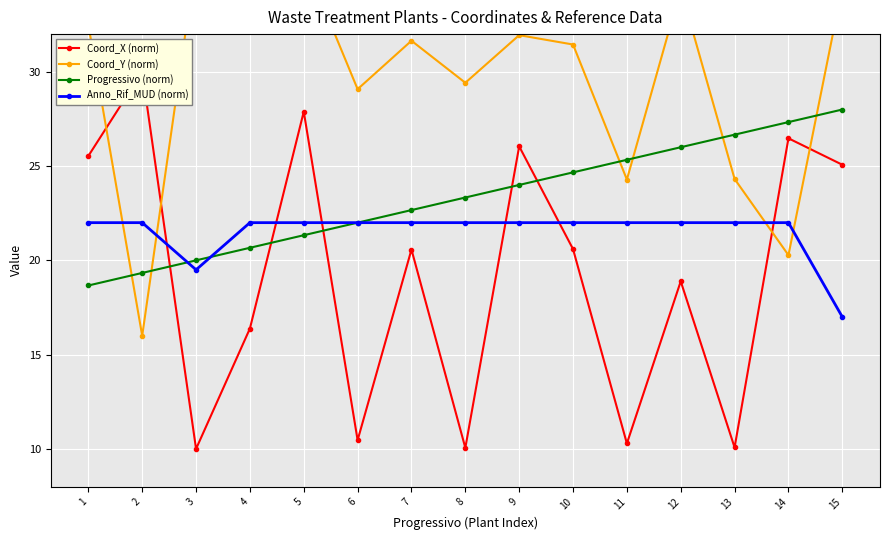

List the series in order of their overall mean, highest first.

Coord_Y (norm), Progressivo (norm), Anno_Rif_MUD (norm), Coord_X (norm)